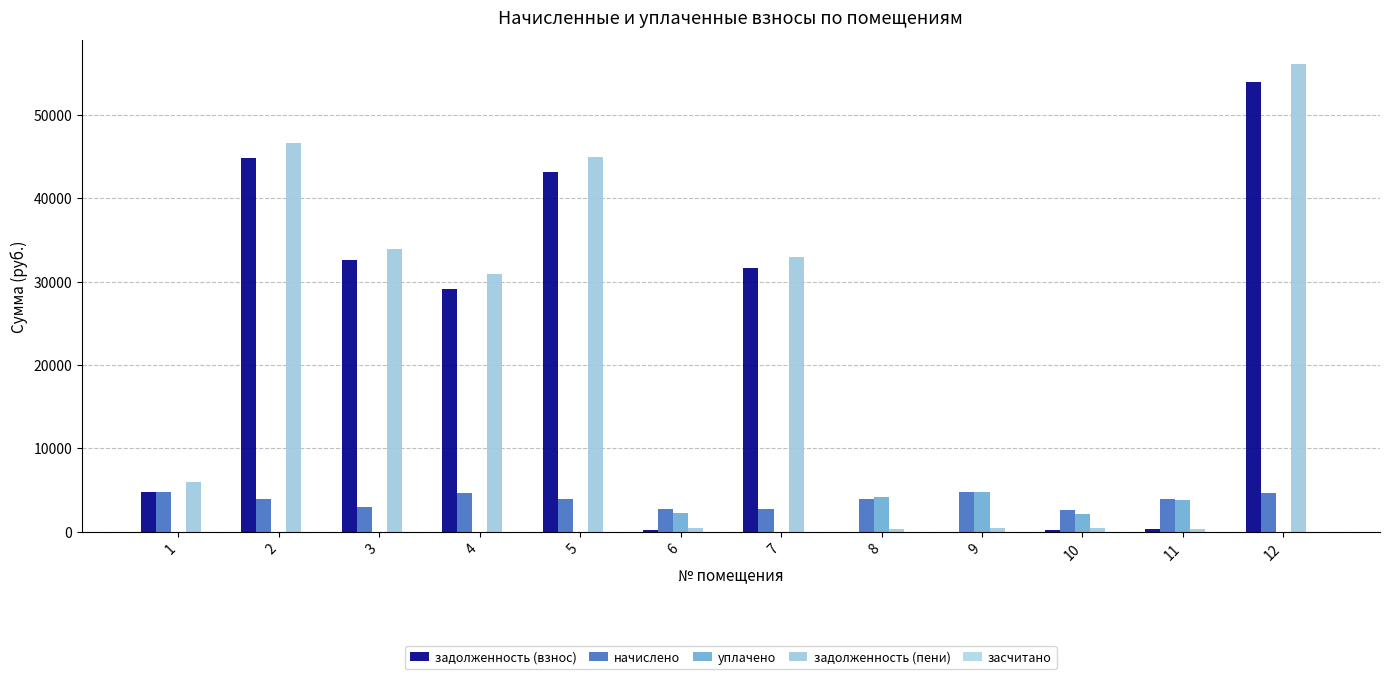

How many values in the задолженность (взнос) series exceed 29105?

6